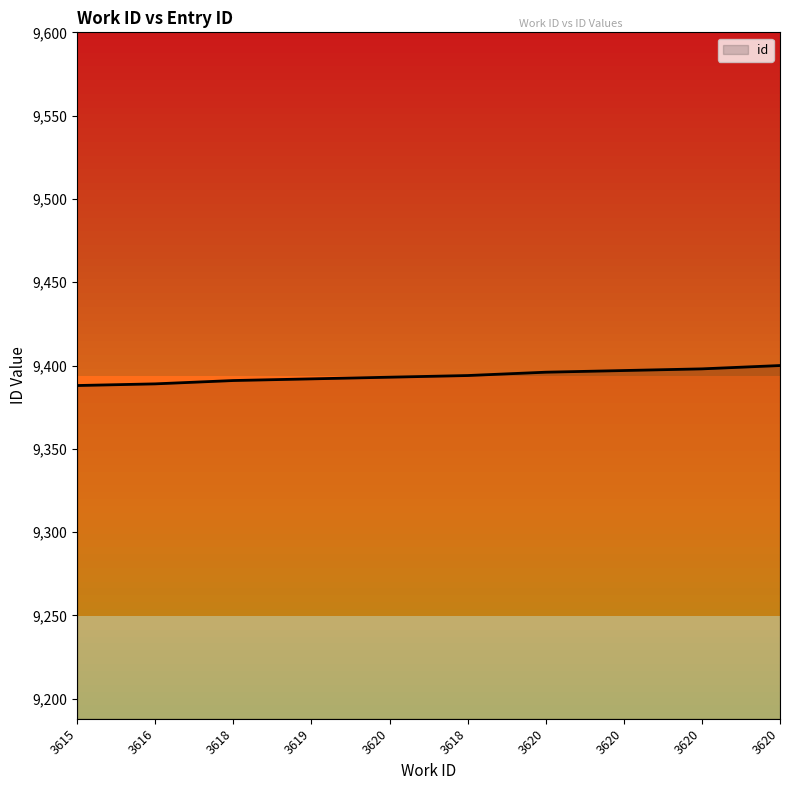

Which label corresponds to the smallest value in the chart?

3615